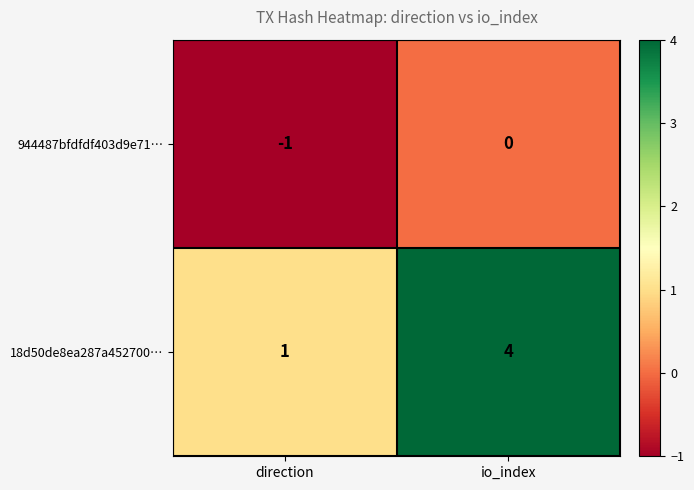

Which series has the largest total across all categories?

18d50de8ea287a452700…